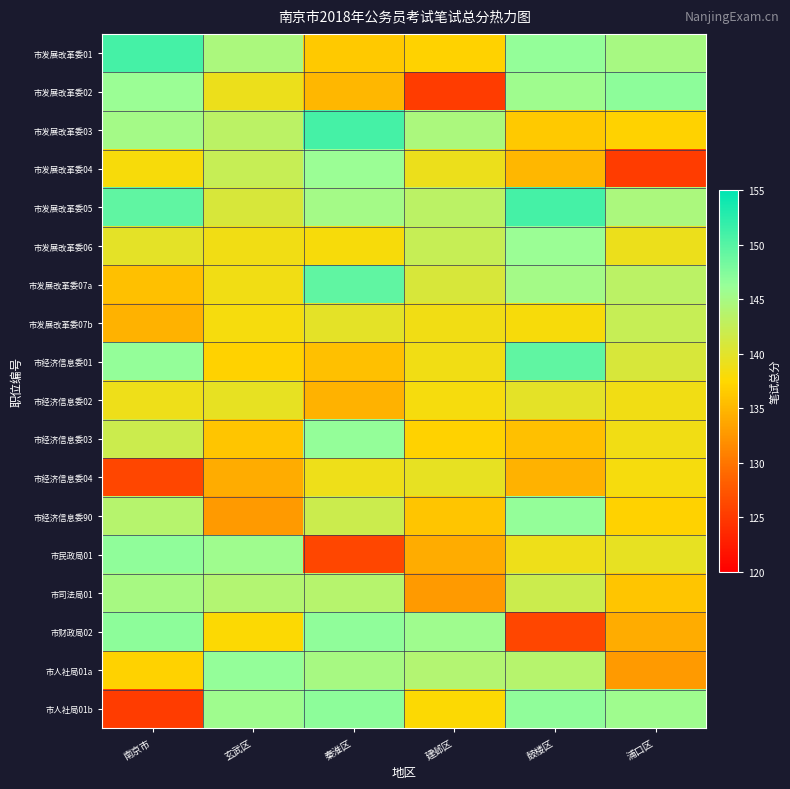

Which series has the largest total across all categories?

市发展改革委05